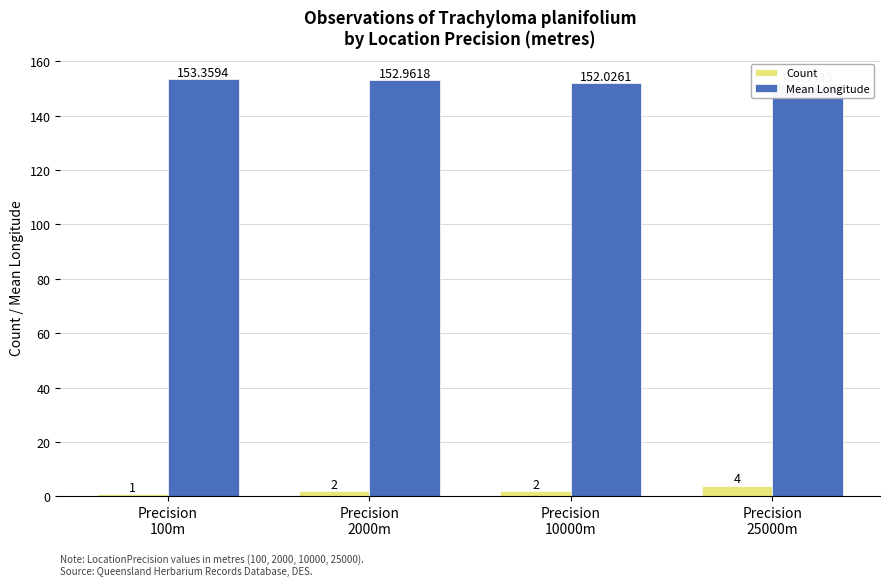

Is the value of Count at Precision
2000m greater than the value of Mean Longitude at Precision
25000m?

No